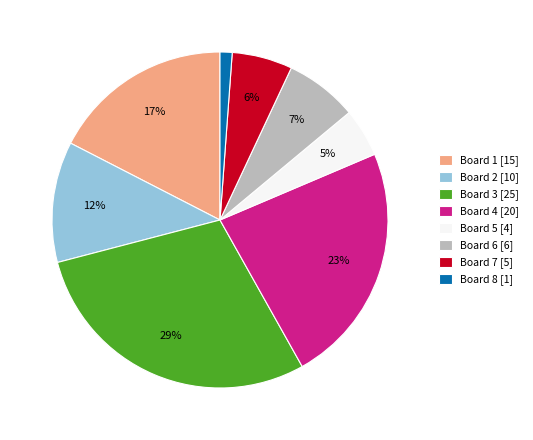

What is the smallest slice in the pie chart?

Board 8